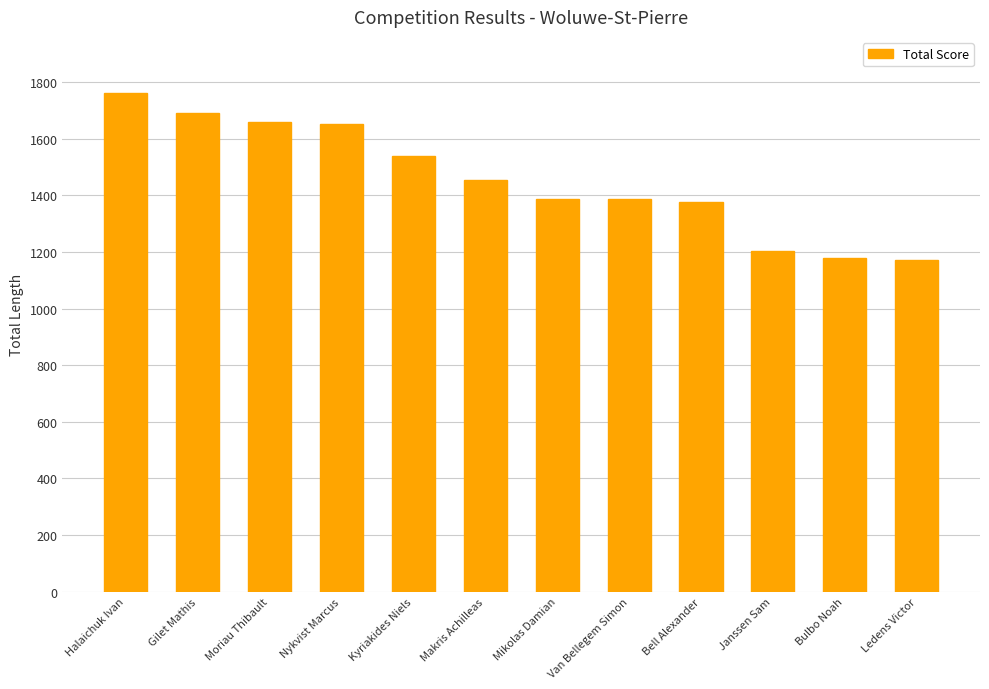

True or false: the data shows 707 at Bulbo Noah.

False